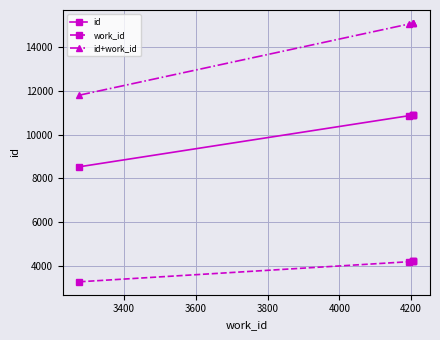

Count the number of categories in the chart.

5